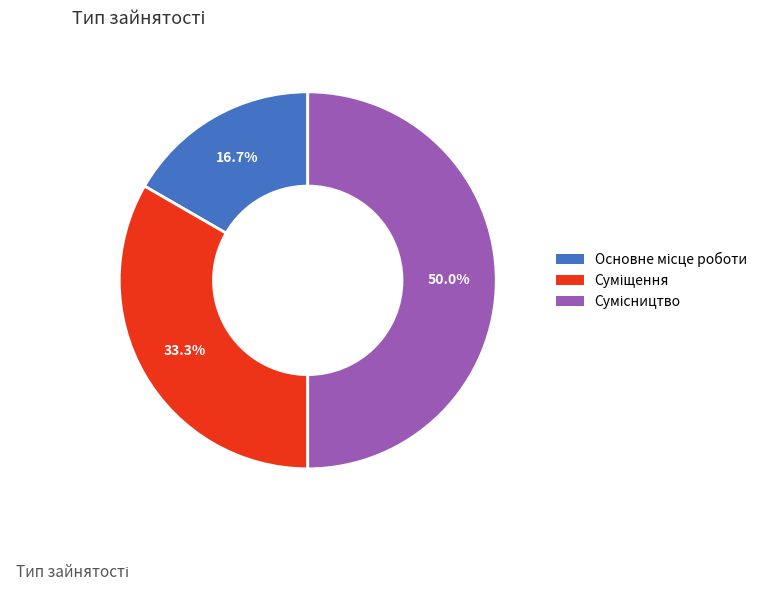

Does Сумісництво account for over 50% of the chart?

No